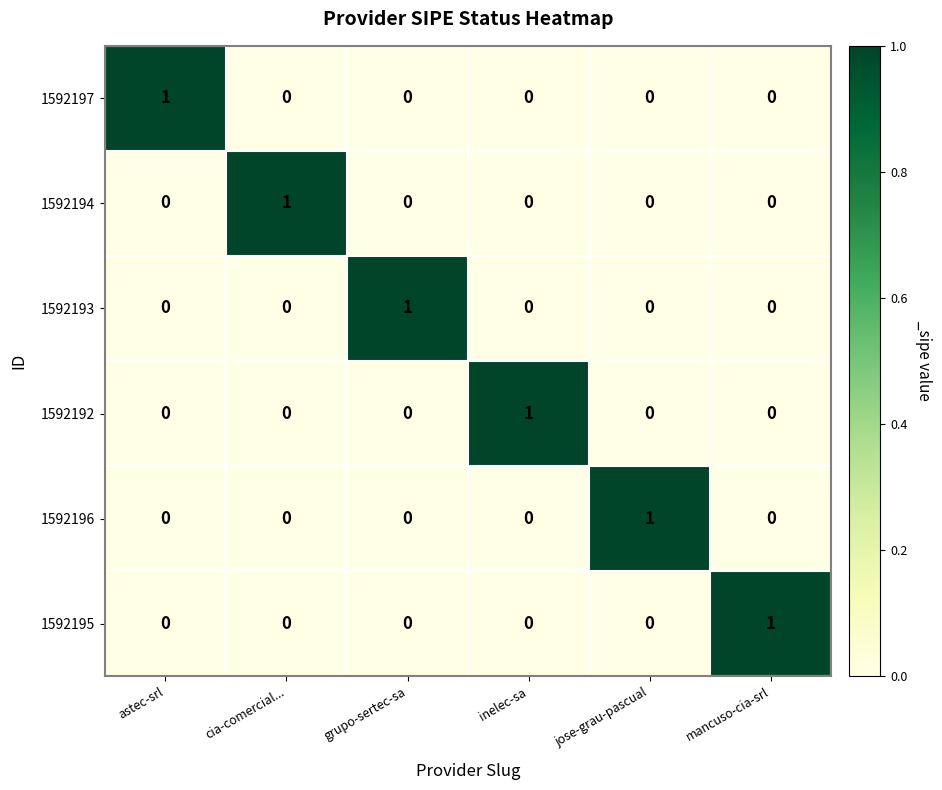

The 1592197 series shows 0 at jose-grau-pascual. True or false?

True